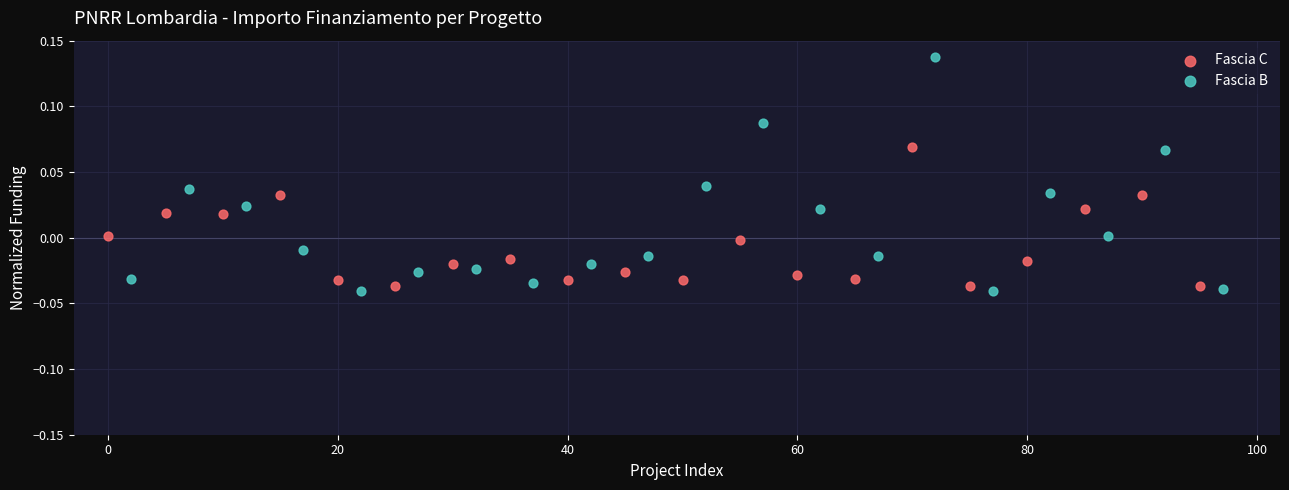

Which series has the widest spread of Y values?

Fascia B